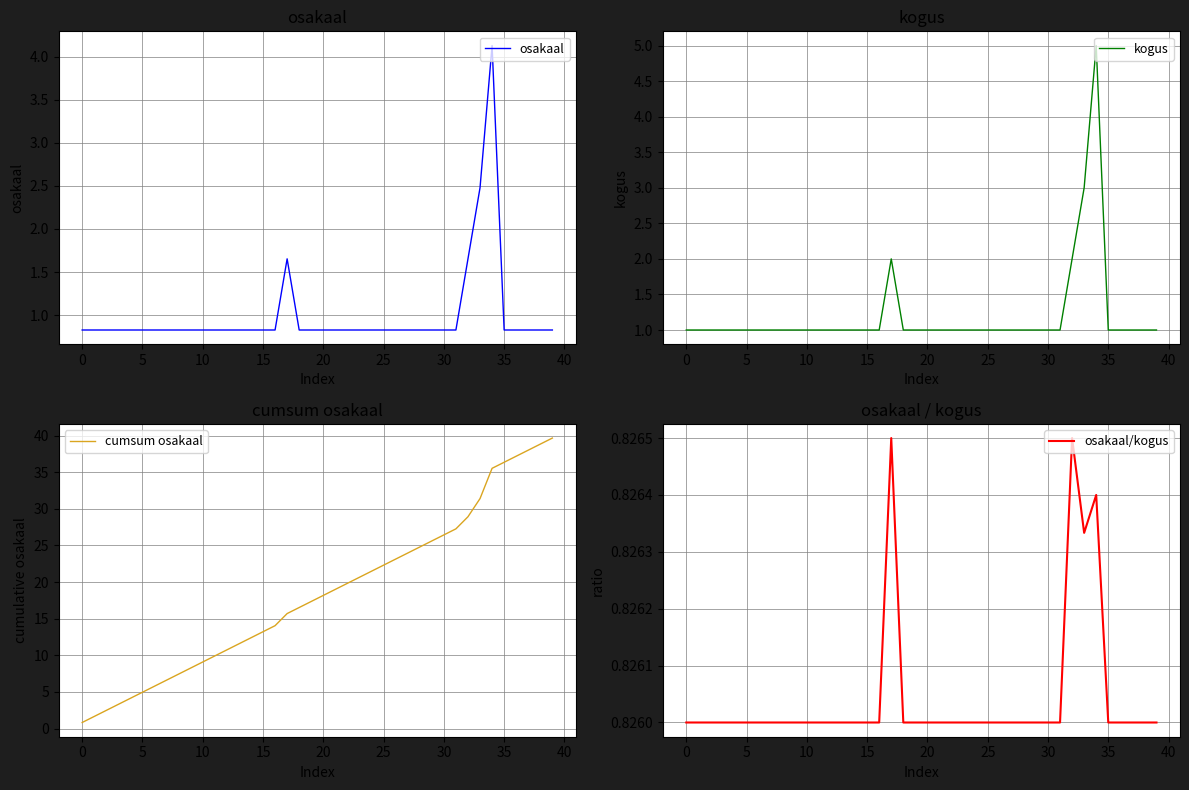

What is the minimum value for osakaal?

0.8